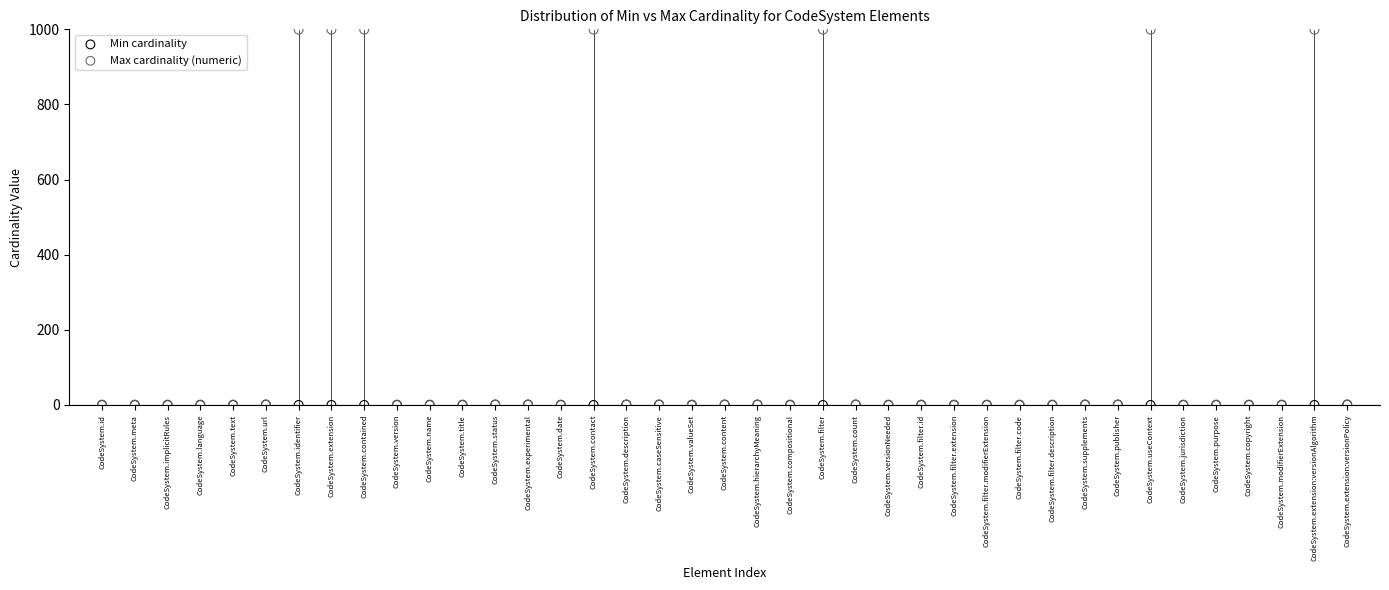

Which series contains the highest Y value?

Max cardinality (numeric)